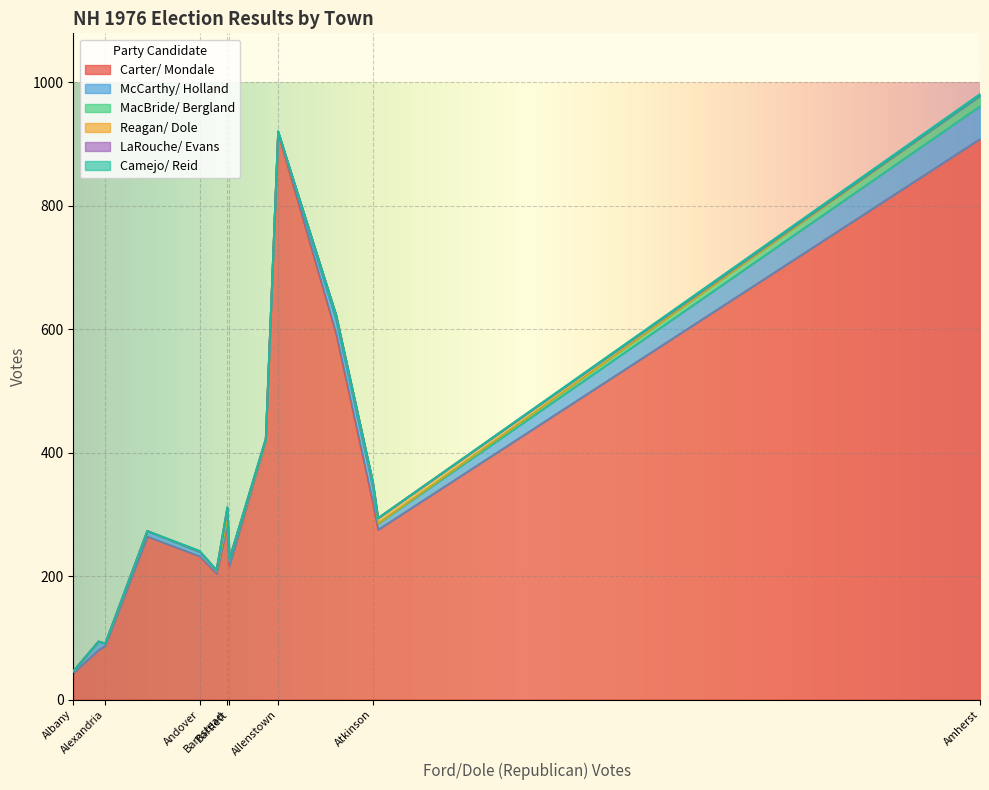

What is the average value of the Reagan/ Dole series?

2